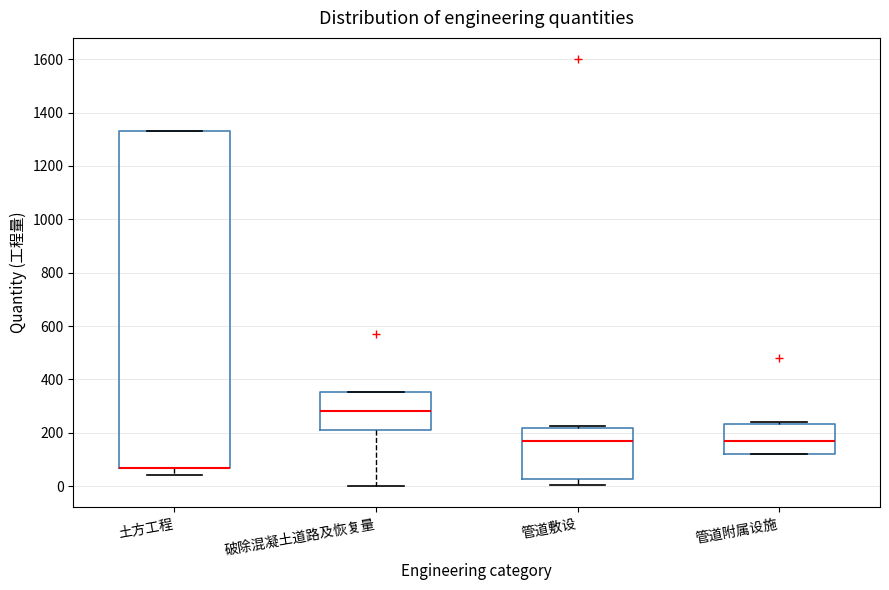

Reading left to right, transcribe this box plot: for each box, give where its median line is, the range the box spans, and where its two whiskers end, as read against the y-axis. The values are not printed on the chart, so give them approximately, as read against the axis.

土方工程: median 80 (drawn on the box's lower edge), box 80 to 1320, whiskers 40 to 1320
破除混凝土道路及恢复量: median 280, box 220 to 360, whiskers 0 to 360
管道敷设: median 160, box 20 to 220, whiskers 0 to 220 (just above the box's upper edge)
管道附属设施: median 160, box 120 to 240, whiskers 120 to 240